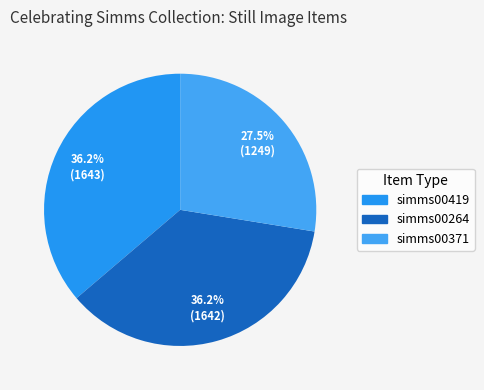

What portion of the pie excludes simms00371?

72.5%